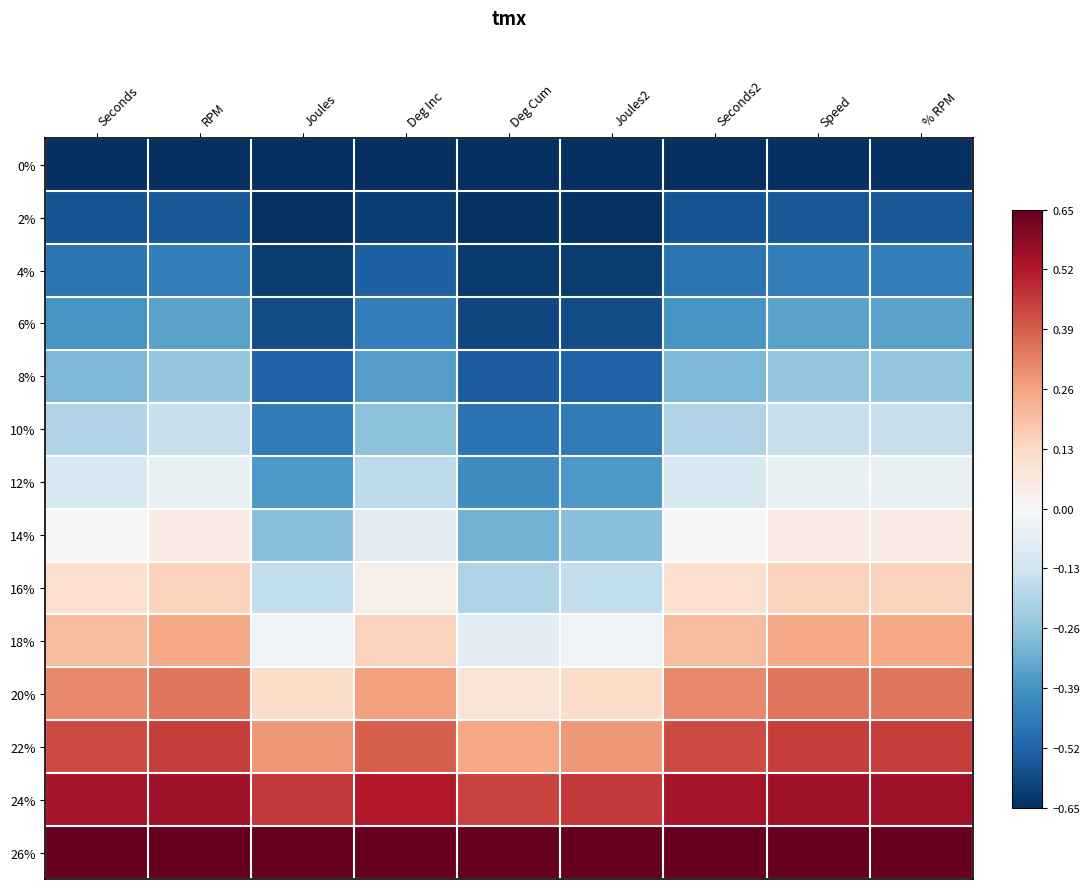

Reading left to right, transcribe all the data shown in this chart.

0%: Seconds=-0.7	RPM=-0.7	Joules=-0.7	Deg Inc=-0.7	Deg Cum=-0.7	Joules2=-0.7	Seconds2=-0.7	Speed=-0.7	% RPM=-0.7
2%: Seconds=-0.6	RPM=-0.6	Joules=-0.6	Deg Inc=-0.6	Deg Cum=-0.6	Joules2=-0.6	Seconds2=-0.6	Speed=-0.6	% RPM=-0.6
4%: Seconds=-0.5	RPM=-0.5	Joules=-0.6	Deg Inc=-0.5	Deg Cum=-0.6	Joules2=-0.6	Seconds2=-0.5	Speed=-0.5	% RPM=-0.5
6%: Seconds=-0.4	RPM=-0.4	Joules=-0.6	Deg Inc=-0.4	Deg Cum=-0.6	Joules2=-0.6	Seconds2=-0.4	Speed=-0.4	% RPM=-0.4
8%: Seconds=-0.3	RPM=-0.2	Joules=-0.5	Deg Inc=-0.4	Deg Cum=-0.5	Joules2=-0.5	Seconds2=-0.3	Speed=-0.2	% RPM=-0.2
10%: Seconds=-0.2	RPM=-0.1	Joules=-0.5	Deg Inc=-0.3	Deg Cum=-0.5	Joules2=-0.5	Seconds2=-0.2	Speed=-0.2	% RPM=-0.1
12%: Seconds=-0.1	RPM=-0.1	Joules=-0.4	Deg Inc=-0.2	Deg Cum=-0.4	Joules2=-0.4	Seconds2=-0.1	Speed=-0.1	% RPM=-0.1
14%: Seconds=0.0	RPM=0.0	Joules=-0.3	Deg Inc=-0.1	Deg Cum=-0.3	Joules2=-0.3	Seconds2=0.0	Speed=0.0	% RPM=0.1
16%: Seconds=0.1	RPM=0.2	Joules=-0.2	Deg Inc=0.0	Deg Cum=-0.2	Joules2=-0.2	Seconds2=0.1	Speed=0.2	% RPM=0.2
18%: Seconds=0.2	RPM=0.2	Joules=-0.0	Deg Inc=0.1	Deg Cum=-0.1	Joules2=-0.0	Seconds2=0.2	Speed=0.2	% RPM=0.2
20%: Seconds=0.3	RPM=0.4	Joules=0.1	Deg Inc=0.3	Deg Cum=0.1	Joules2=0.1	Seconds2=0.3	Speed=0.3	% RPM=0.4
22%: Seconds=0.4	RPM=0.5	Joules=0.3	Deg Inc=0.4	Deg Cum=0.3	Joules2=0.3	Seconds2=0.4	Speed=0.5	% RPM=0.5
24%: Seconds=0.5	RPM=0.5	Joules=0.5	Deg Inc=0.5	Deg Cum=0.4	Joules2=0.5	Seconds2=0.5	Speed=0.5	% RPM=0.5
26%: Seconds=0.7	RPM=0.7	Joules=0.7	Deg Inc=0.7	Deg Cum=0.7	Joules2=0.7	Seconds2=0.7	Speed=0.7	% RPM=0.7